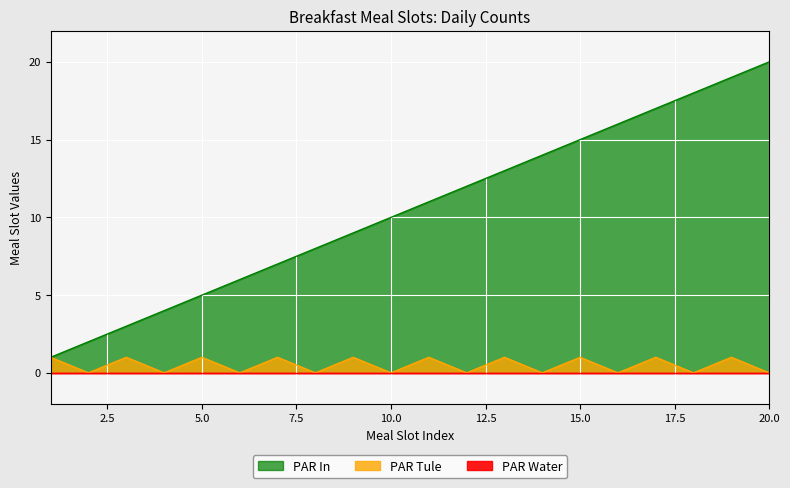

Does the chart display data point markers on the line(s)?

No